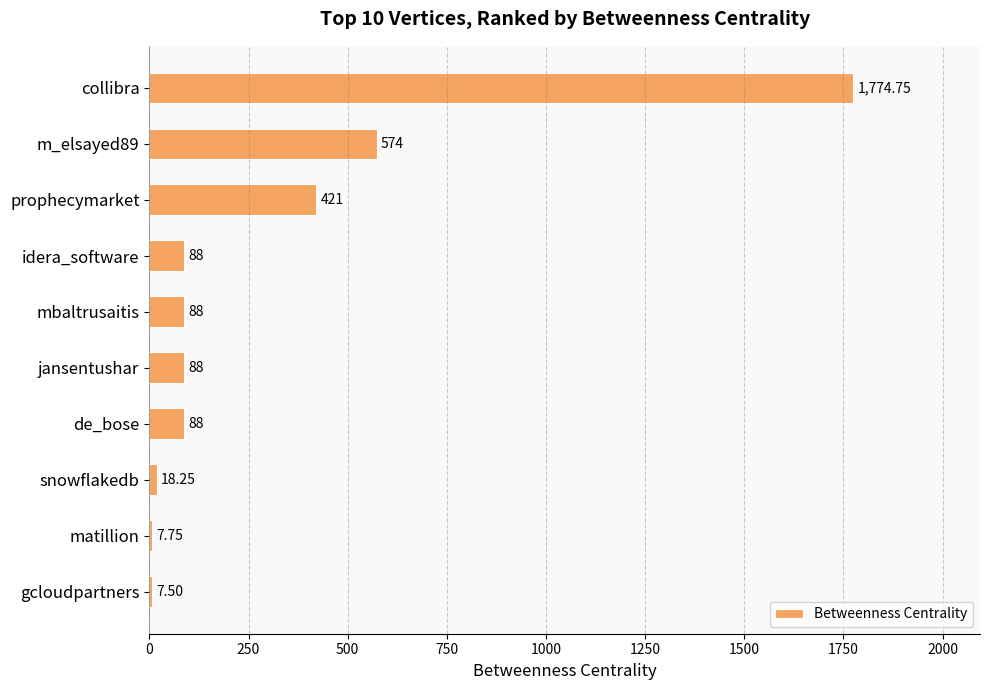

Between gcloudpartners and de_bose, which is larger?

de_bose